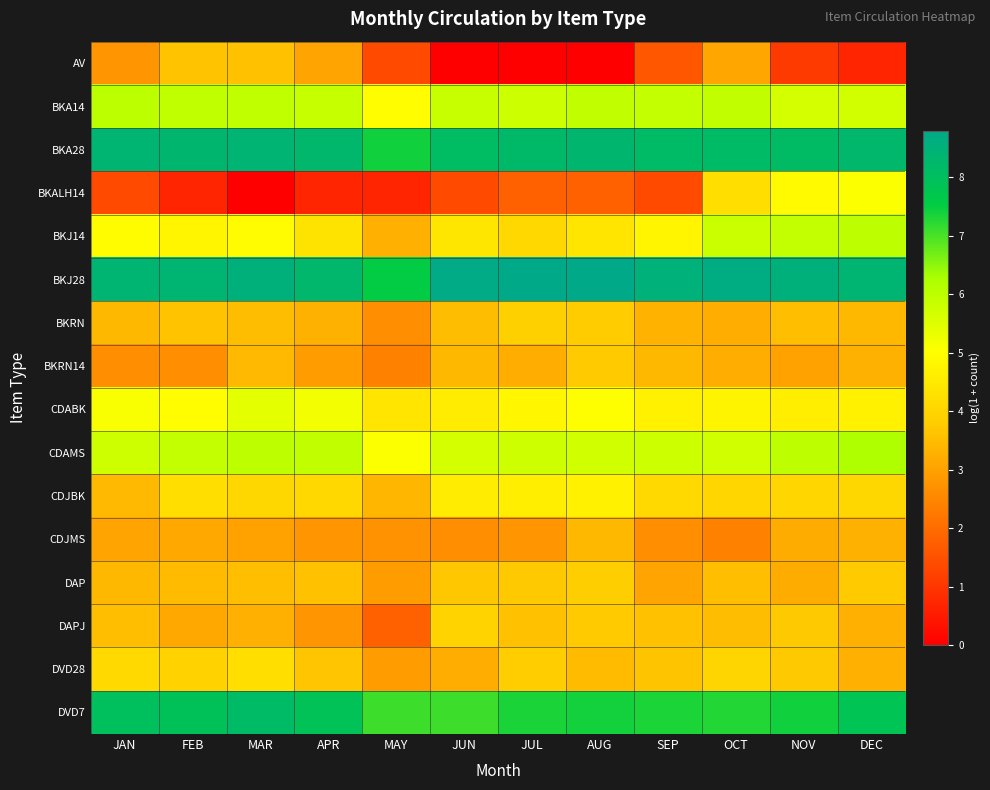

What is the total value across all series at FEB?

74.7